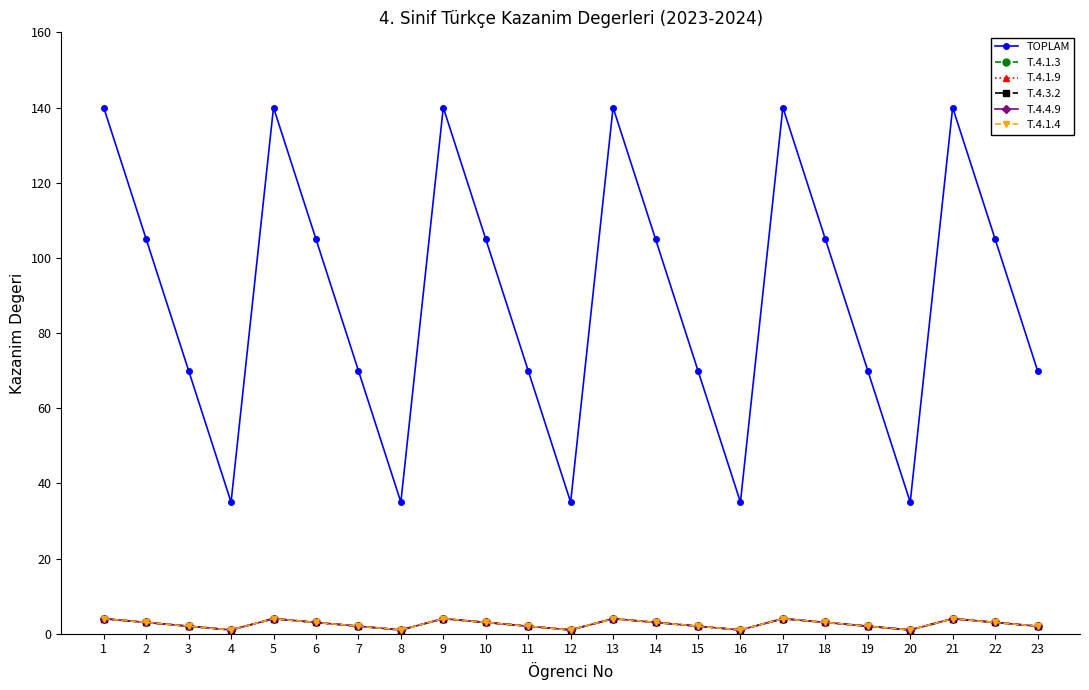

How many interior local valleys does the T.4.1.3 series have?

5